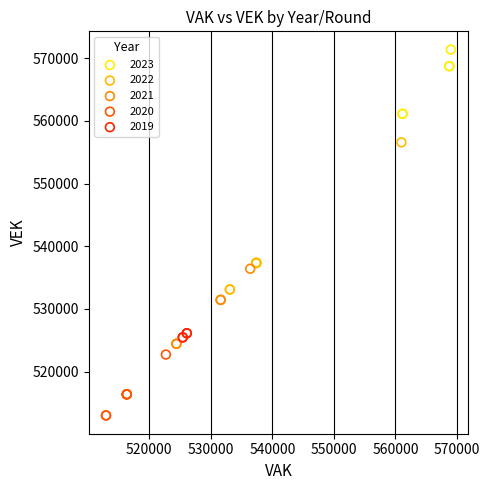

Which series has the widest spread of Y values?

2022